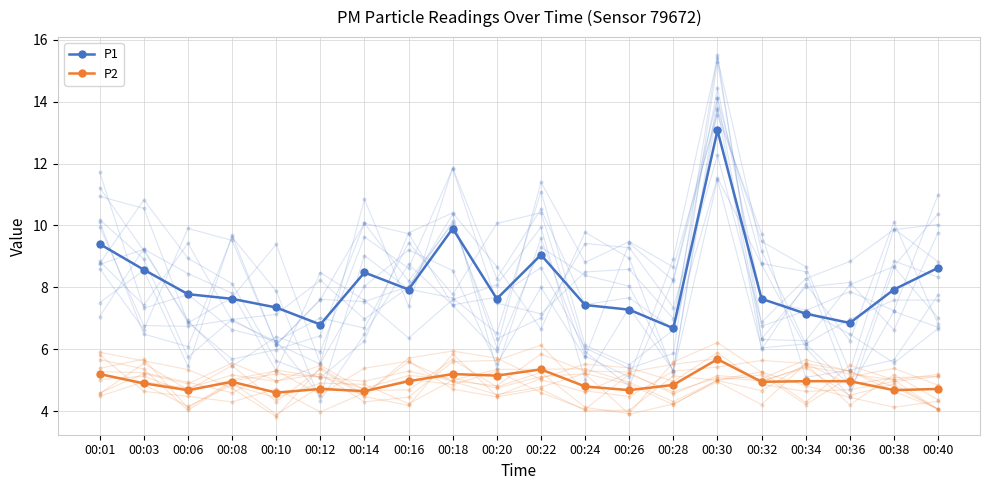

True or false: P1 has more than 1 interior local peaks.

True